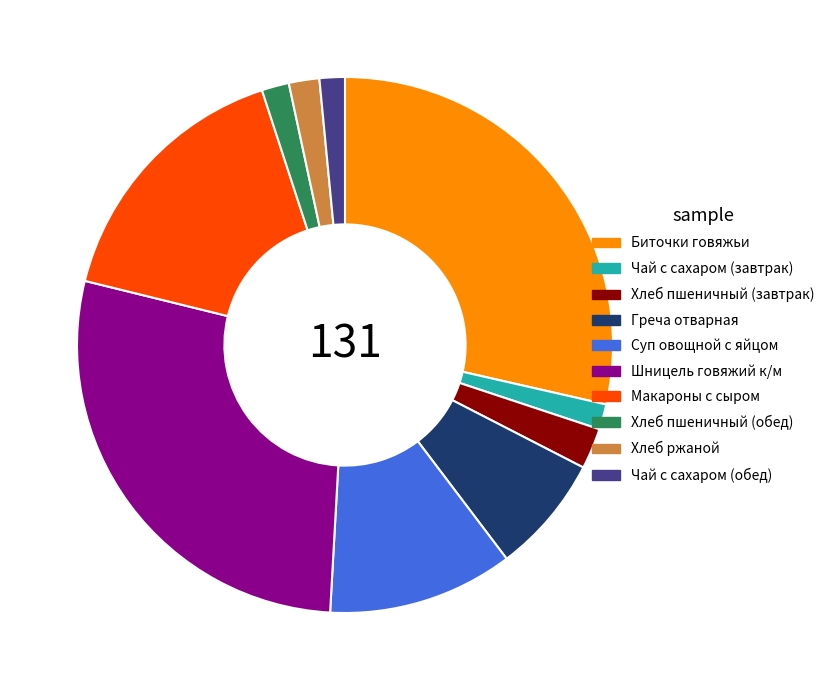

Combined, do Греча отварная and Шницель говяжий к/м account for over 50%?

No